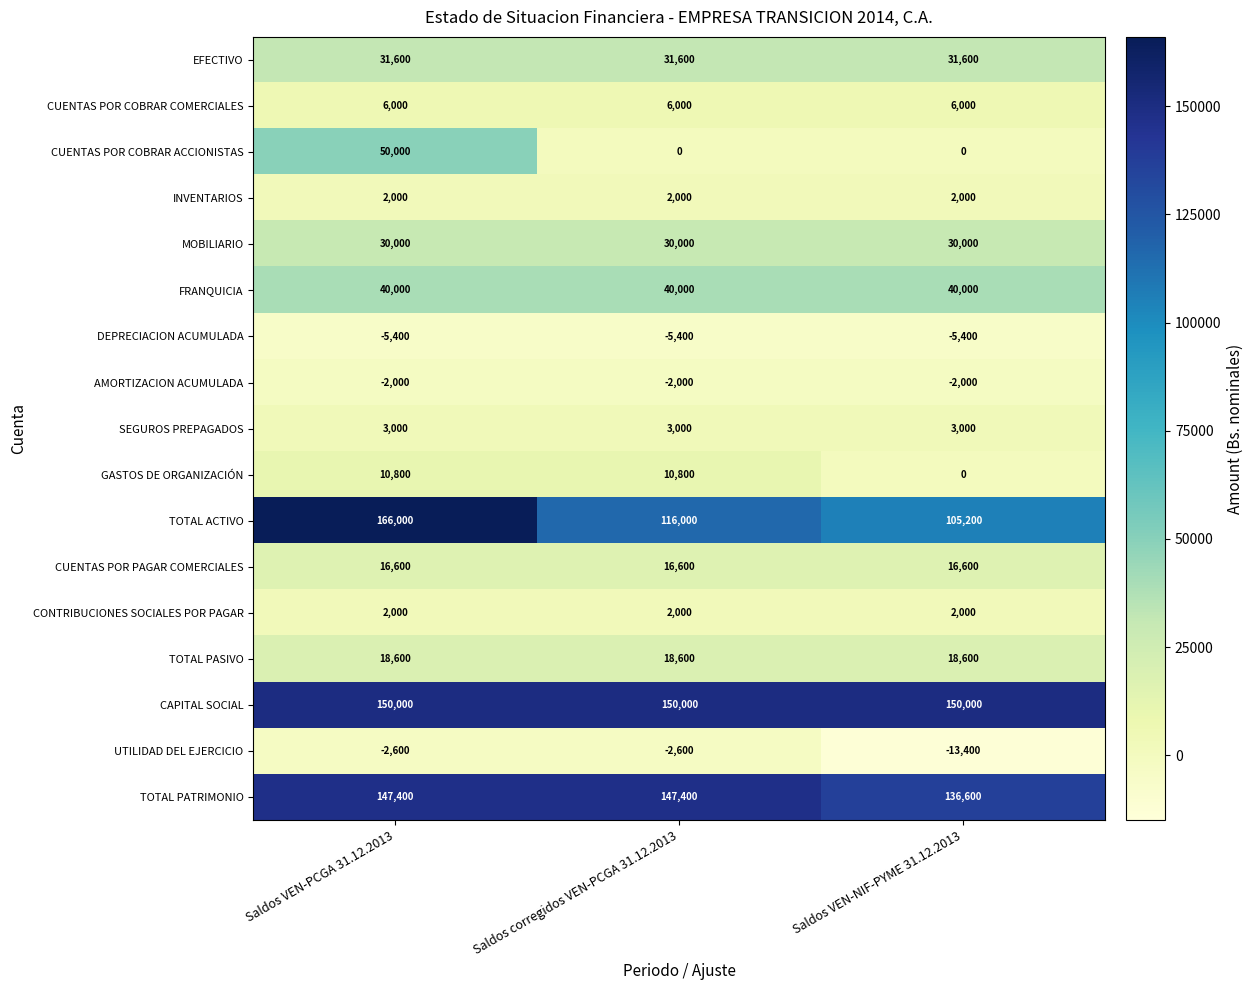

Which series has the largest range (max minus min)?

TOTAL ACTIVO